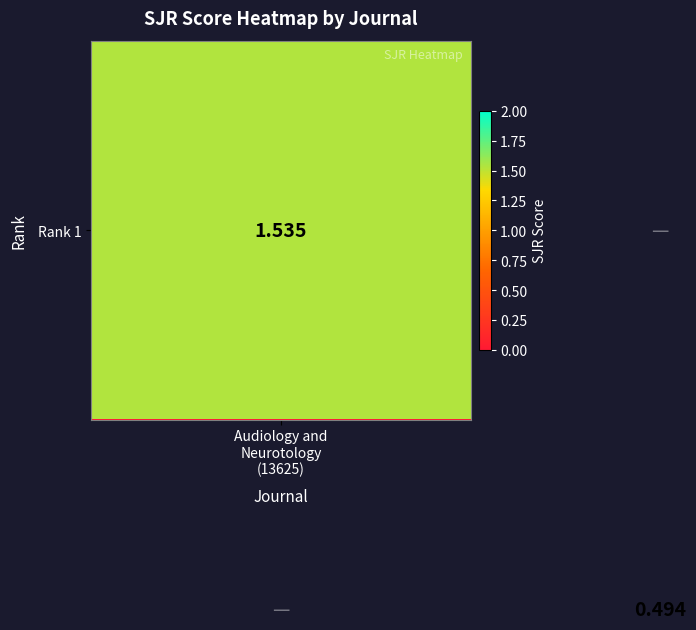

What is the difference between the maximum and minimum values in the Rank 1 series?

1.5